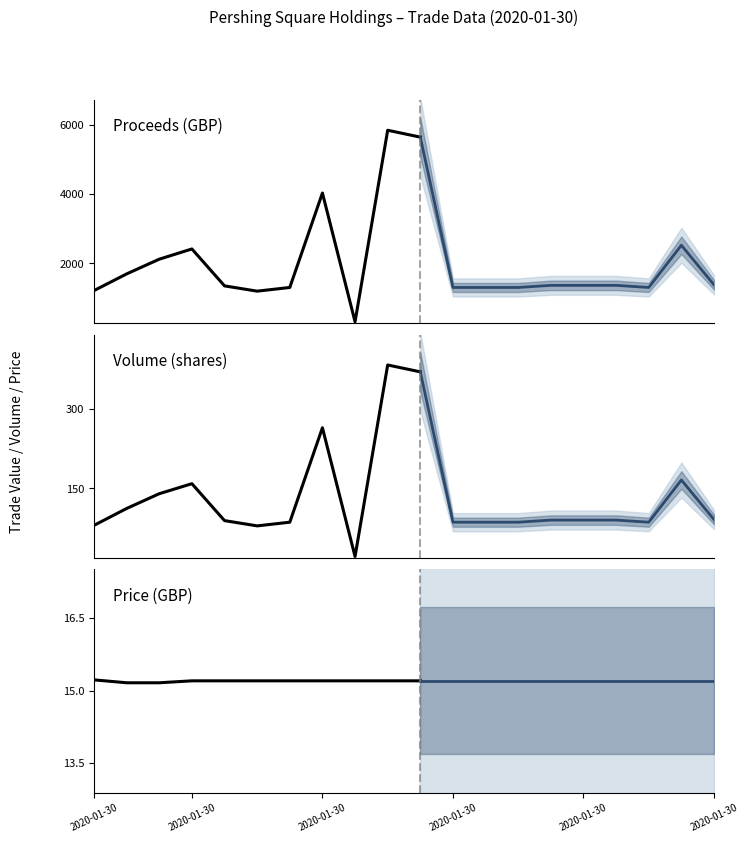

Is it true that Price (GBP) equals 20.0 at 2020-01-30?

False